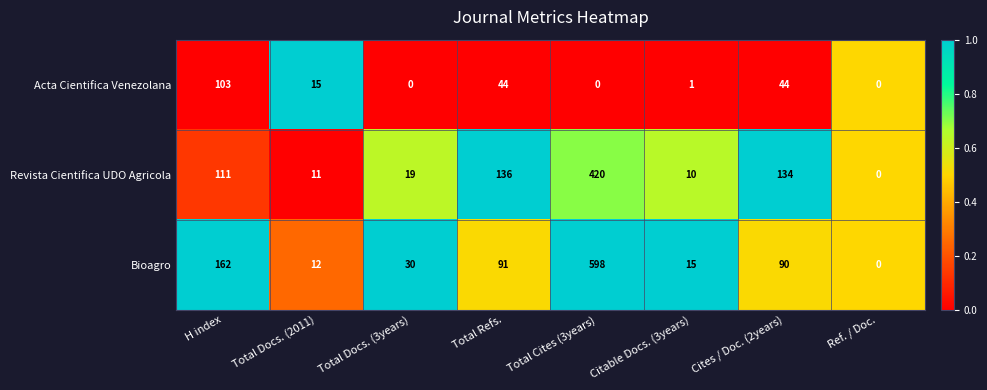

The value of Revista Cientifica UDO Agricola at Ref. / Doc. is 0. True or false?

True